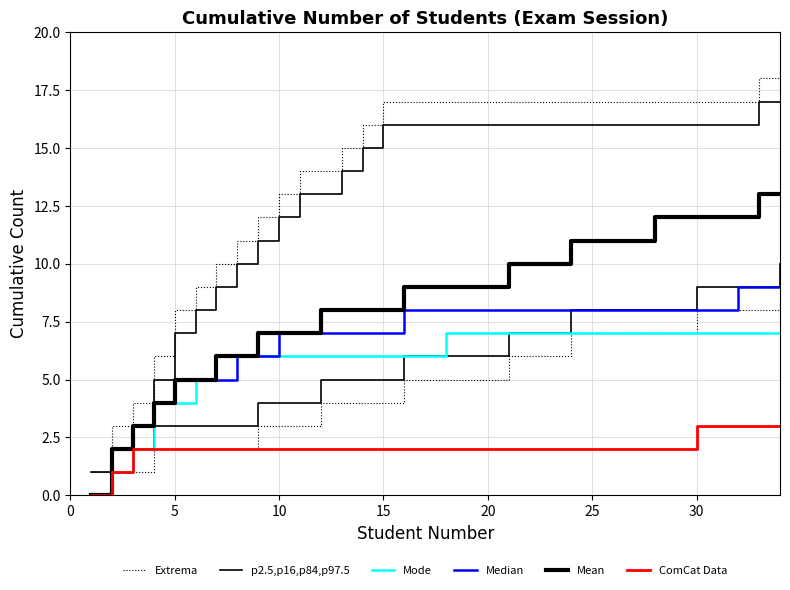

True or false: ComCat Data and Mean intersect in this chart.

False